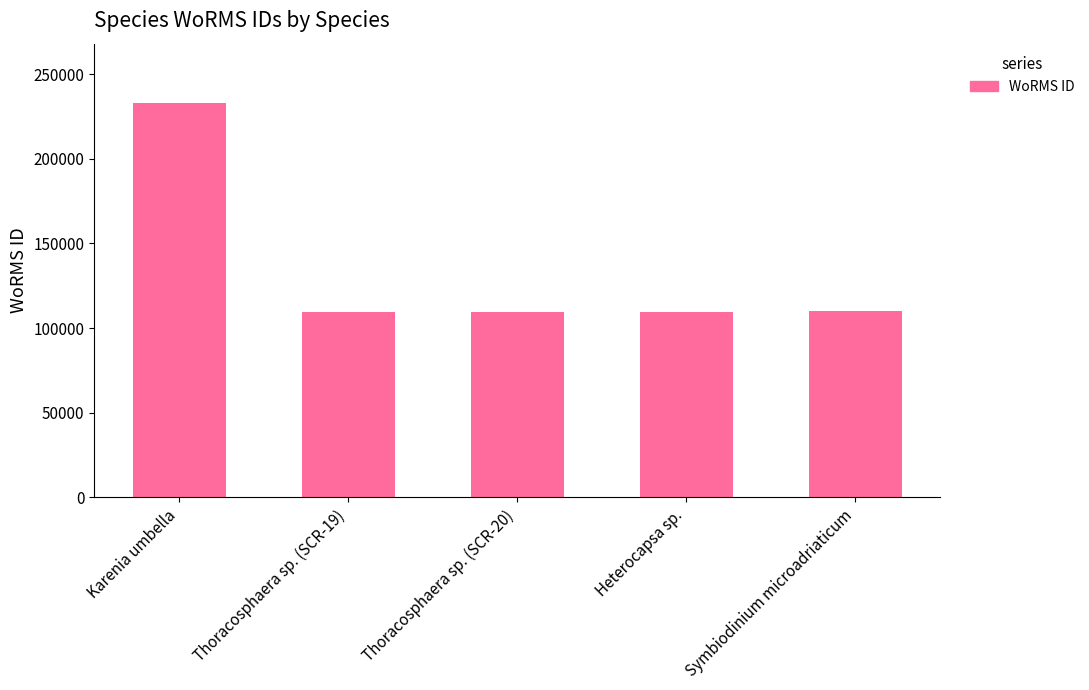

Which label corresponds to the largest value in the chart?

Karenia umbella